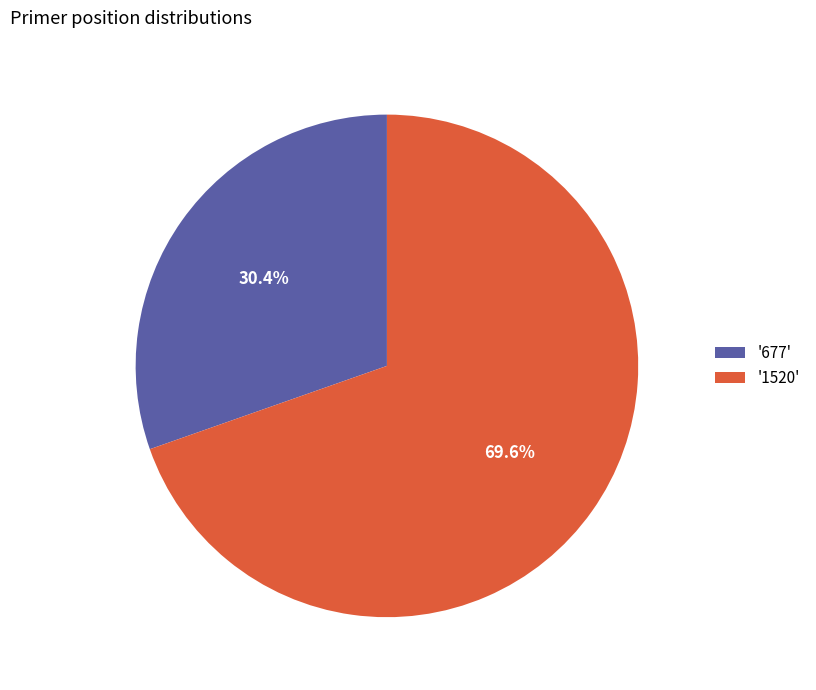

Which slice represents more than half of the pie?

'1520'